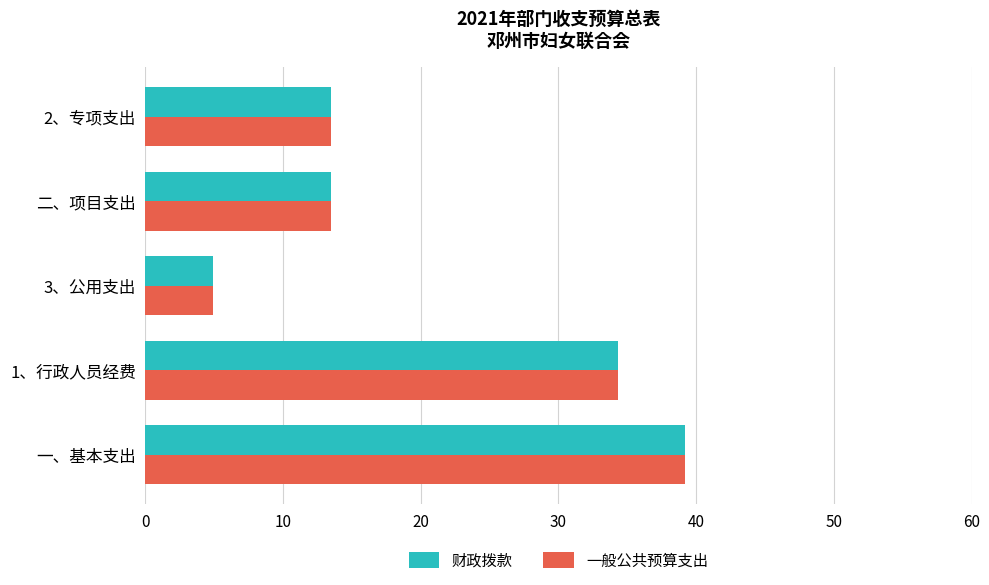

At which label does 财政拨款 reach its peak?

一、基本支出